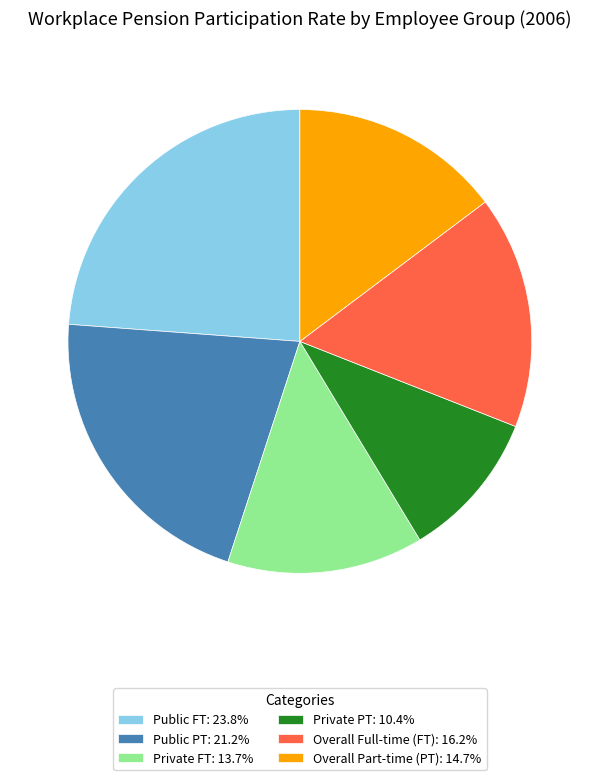

Combined, do Private PT: 10.4% and Overall Full-time (FT): 16.2% account for over 50%?

No